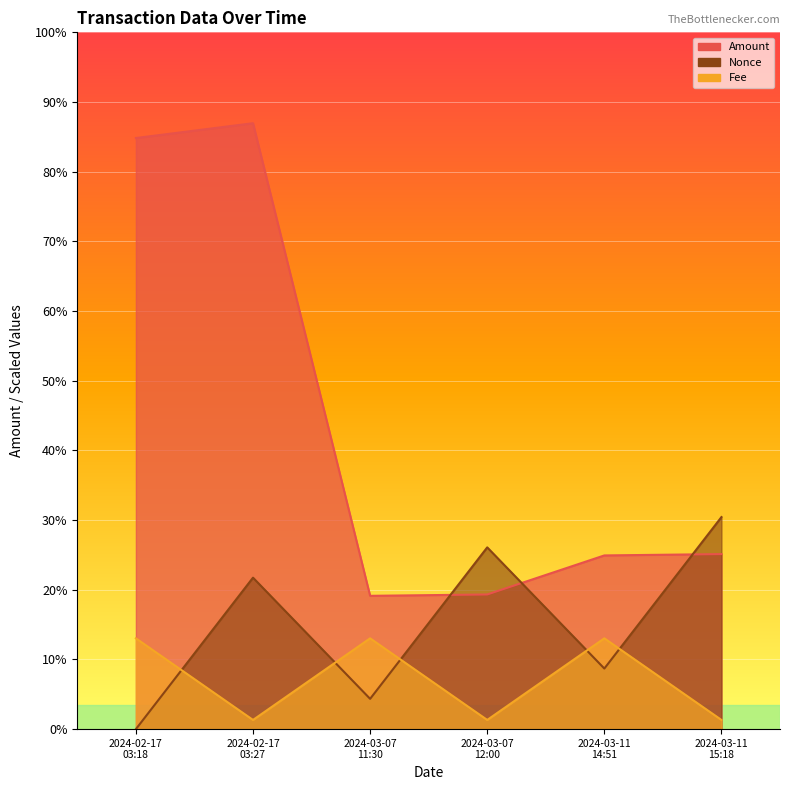

Reading right to left, what are all the values shown in this chart?

Amount: 2024-03-11 15:18=13.0	2024-03-11 14:51=12.9	2024-03-07 12:00=10.0	2024-03-07 11:30=9.9	2024-02-17 03:27=45.0	2024-02-17 03:18=43.9
Fee: 2024-03-11 15:18=0.7	2024-03-11 14:51=6.7	2024-03-07 12:00=0.7	2024-03-07 11:30=6.7	2024-02-17 03:27=0.7	2024-02-17 03:18=6.7
Nonce: 2024-03-11 15:18=15.7	2024-03-11 14:51=4.5	2024-03-07 12:00=13.5	2024-03-07 11:30=2.2	2024-02-17 03:27=11.2	2024-02-17 03:18=0.0